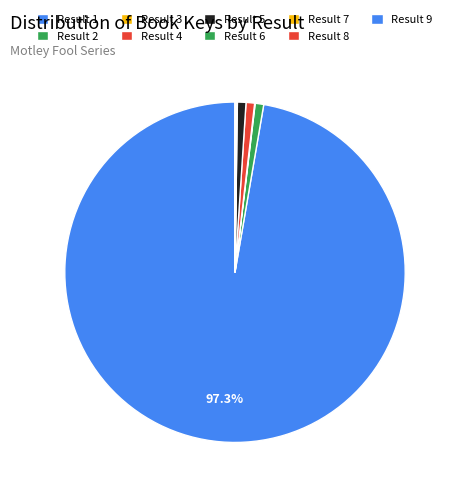

Is there a majority slice in this chart?

Yes